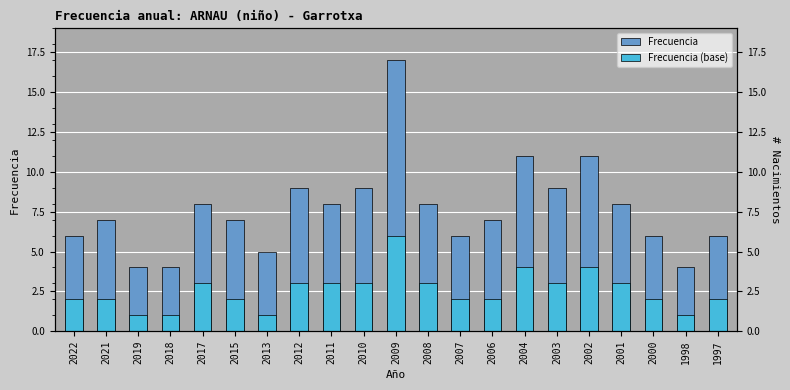

Which category has the lowest value across all series?

2019